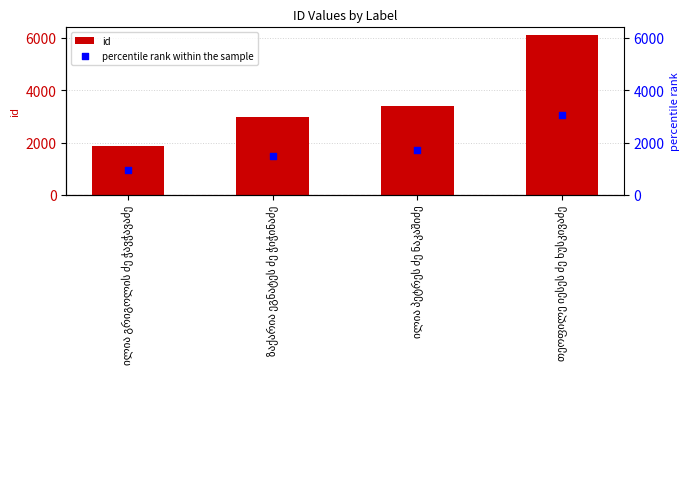

Which series reaches the maximum Y coordinate?

id